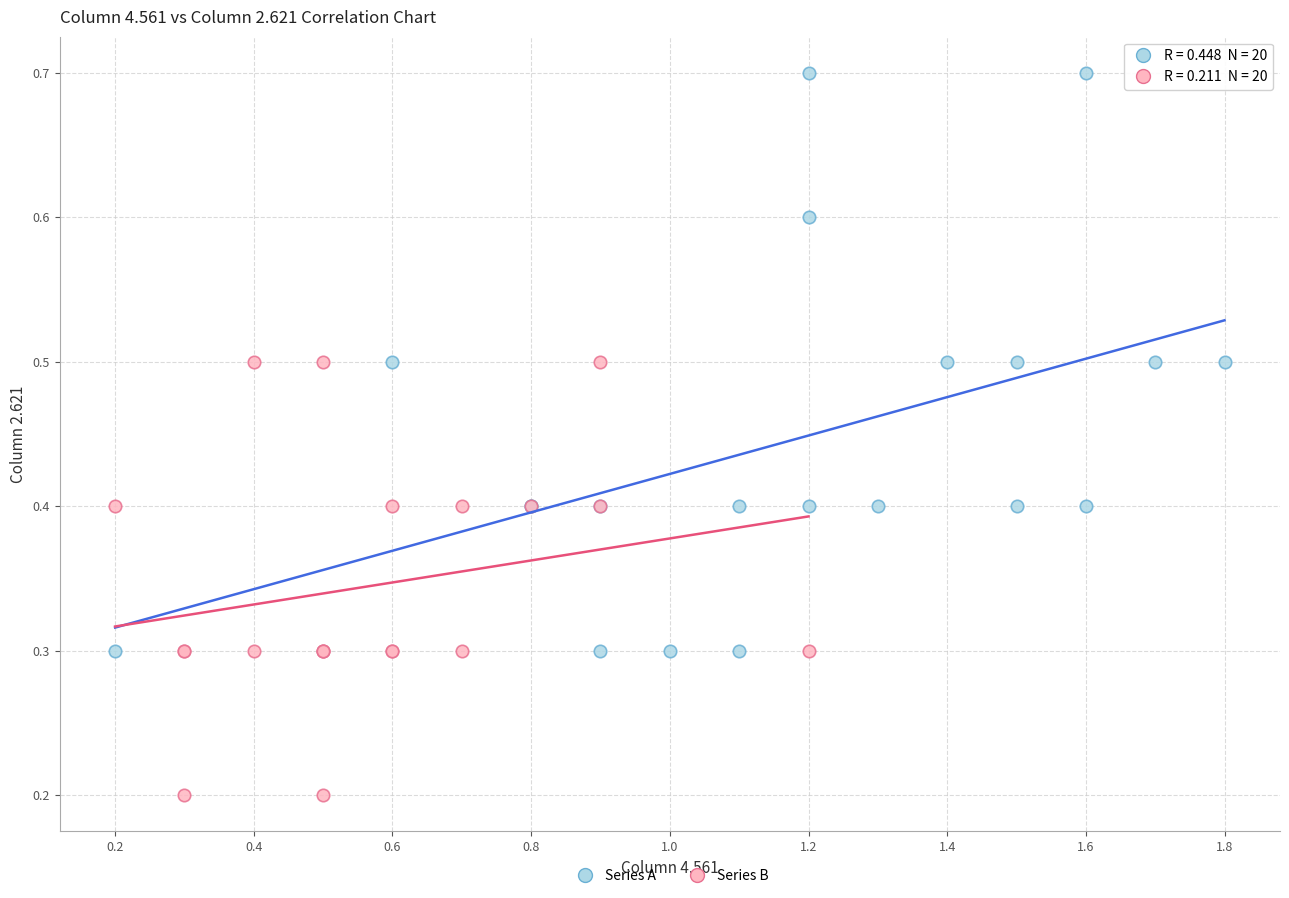

Which series has the widest spread of Y values?

Series A